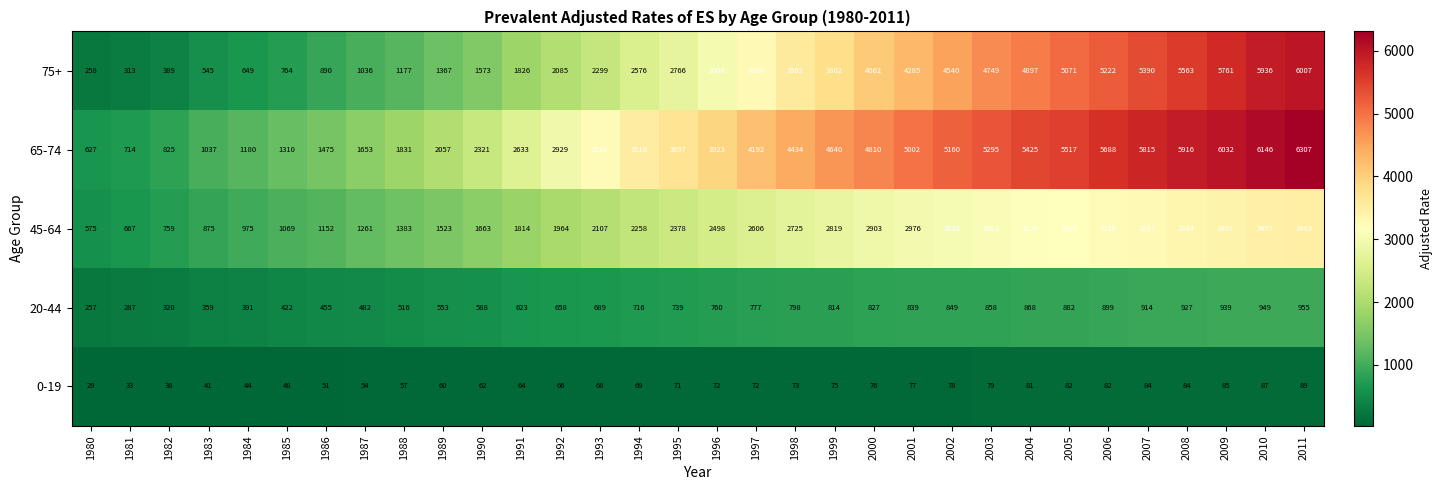

What is the minimum value shown in the chart?

29